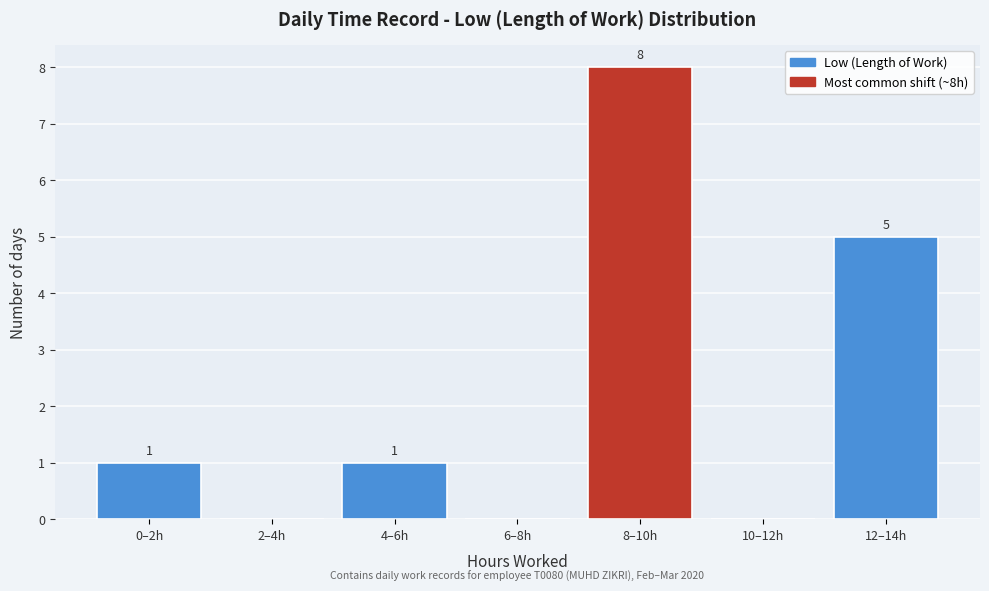

Reading left to right, what are all the values shown in this chart?

0–2h=1	2–4h=0	4–6h=1	6–8h=0	8–10h=8	10–12h=0	12–14h=5